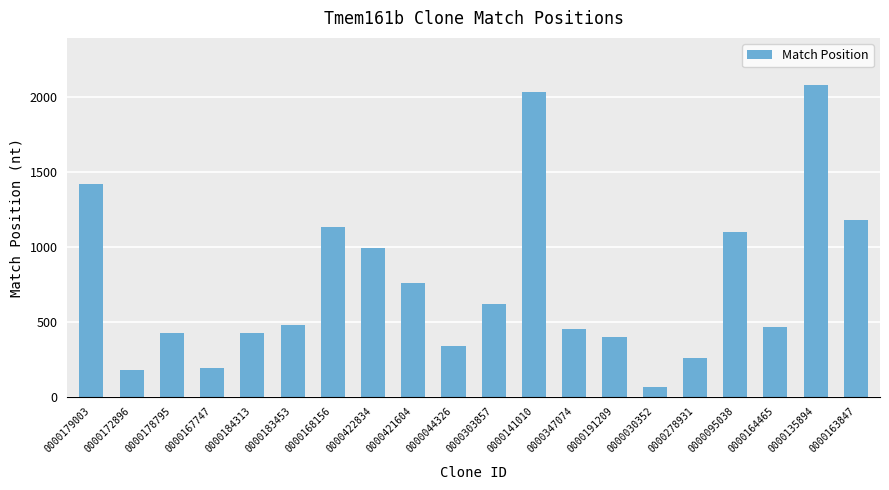

Between 0000095038 and 0000178795, which is larger?

0000095038